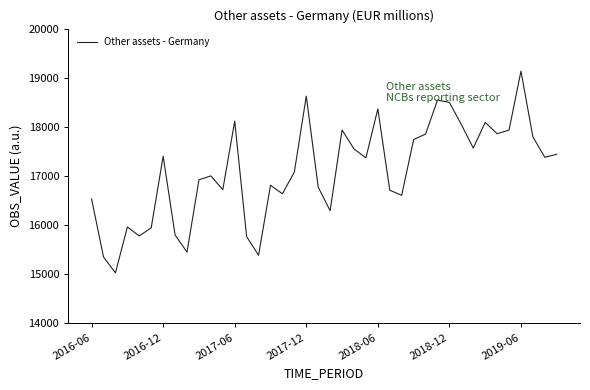

What is the minimum value shown in the chart?

15025.9